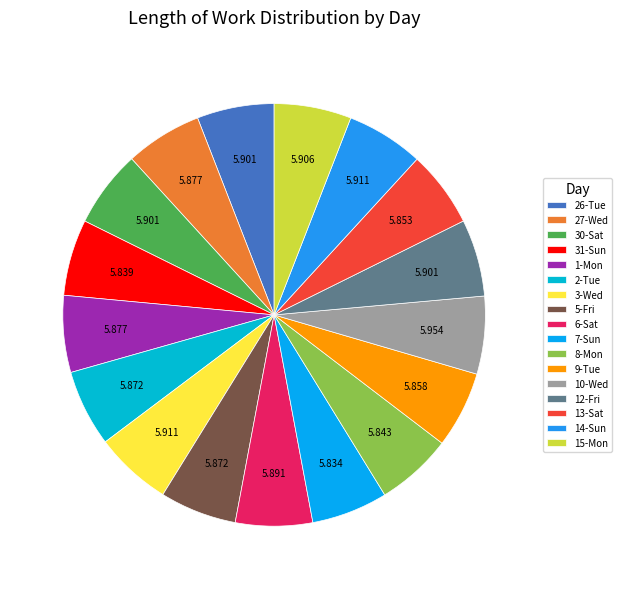

Is there any slice that represents more than half of the pie?

No